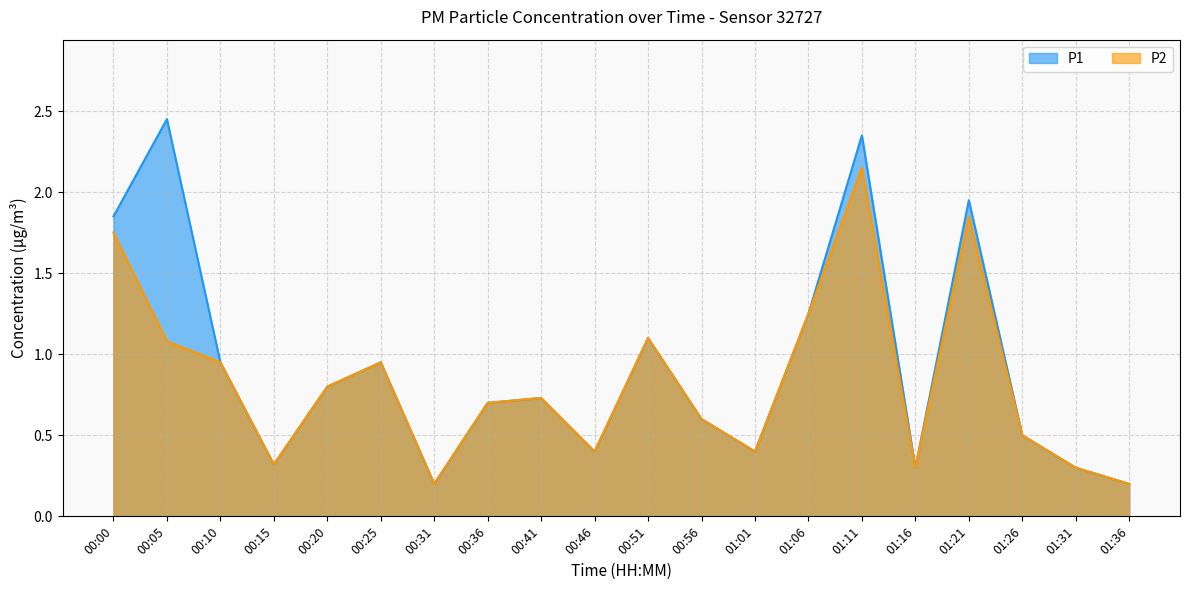

At which category does P2 reach its first local valley?

00:15